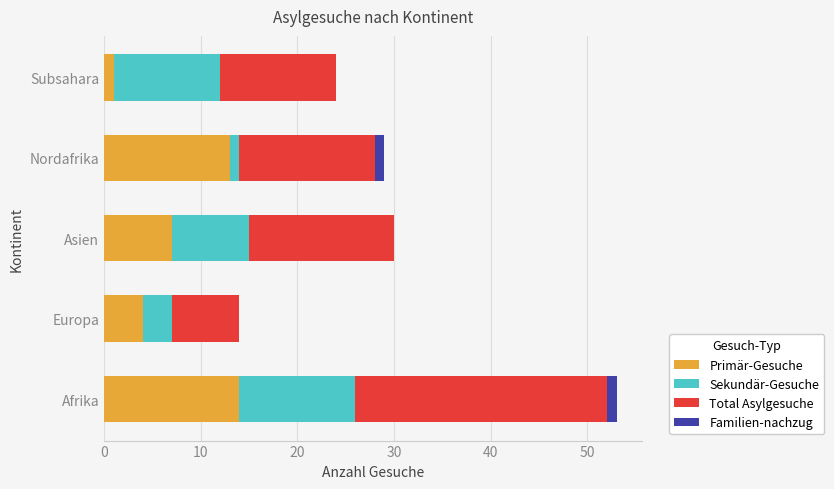

At which category is the sum across all series the highest?

Afrika